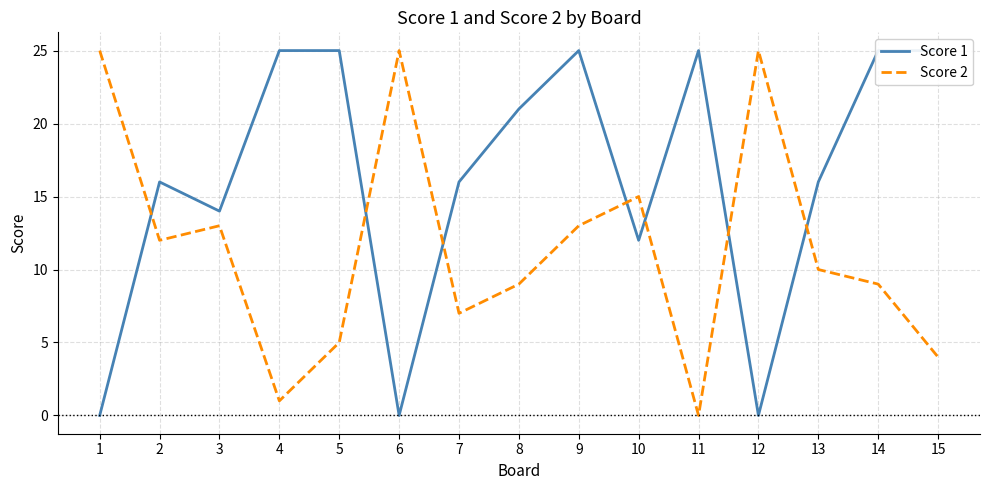

Rank the series by their average value, from lowest to highest.

Score 2, Score 1